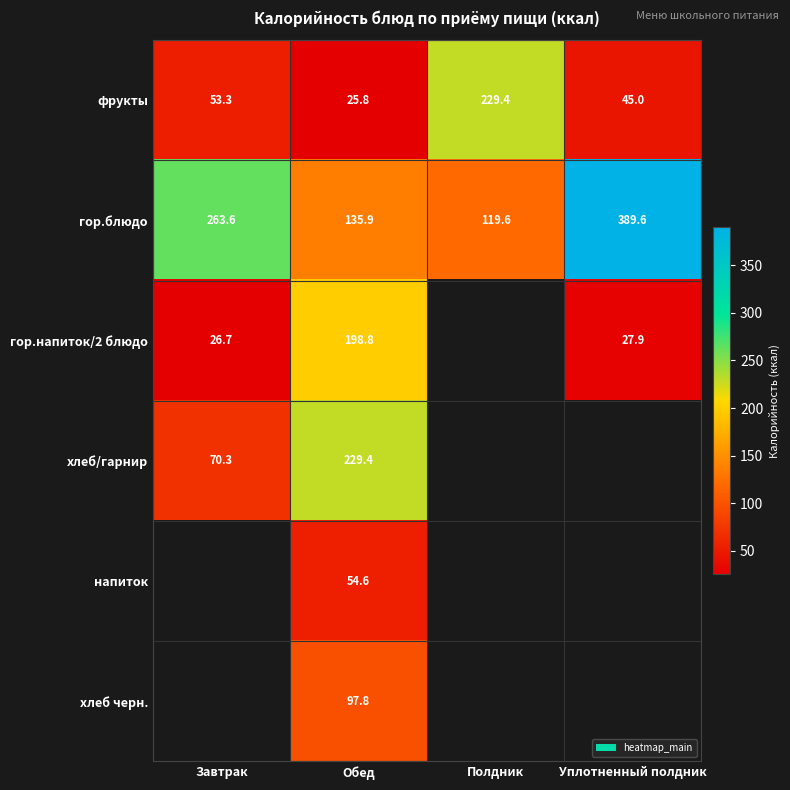

The value of фрукты at Уплотненный полдник is 27.1. True or false?

False